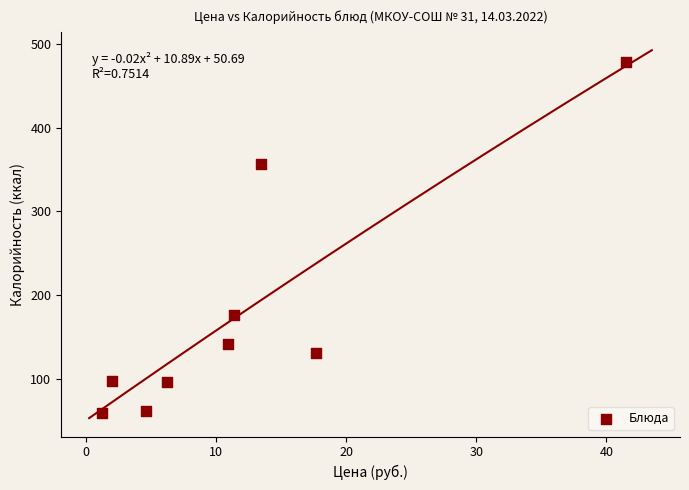

What is the average Y value?

178